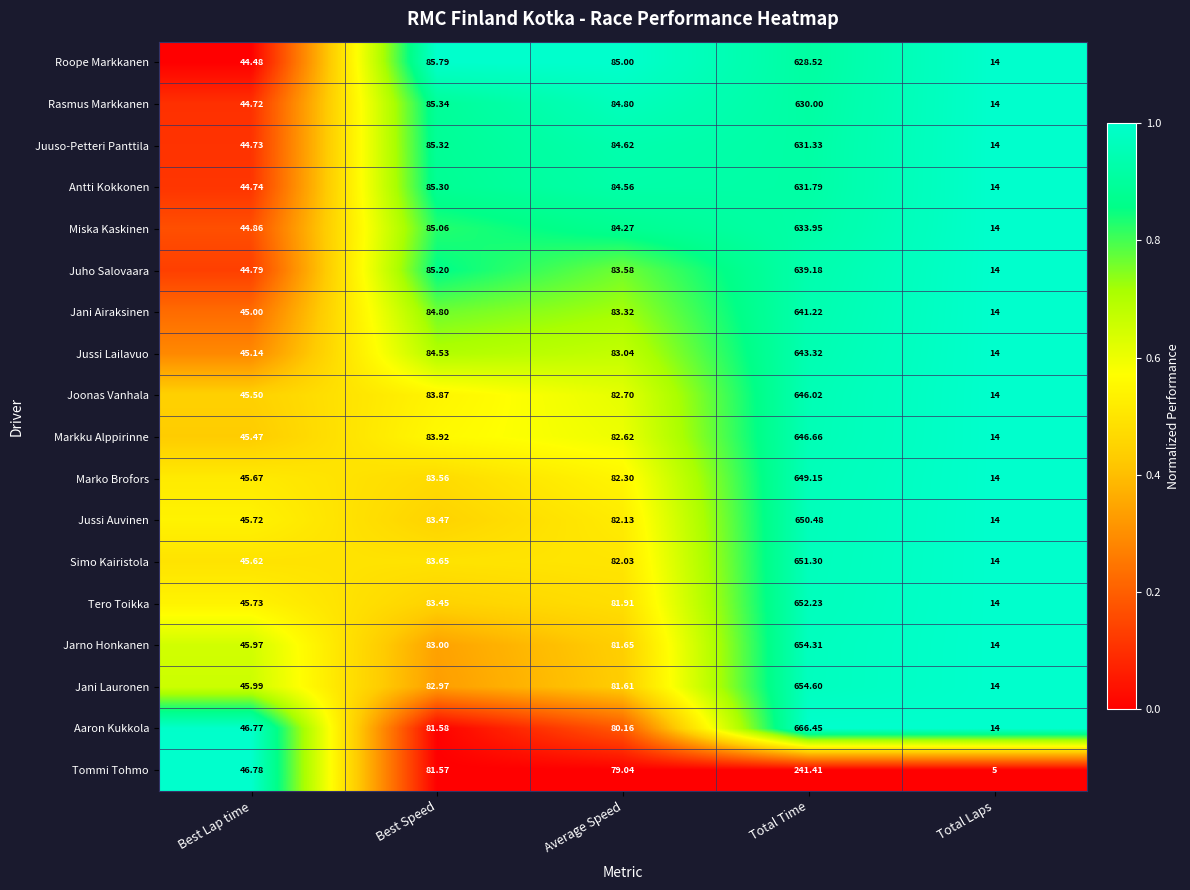

Which series has the largest total across all categories?

Aaron Kukkola